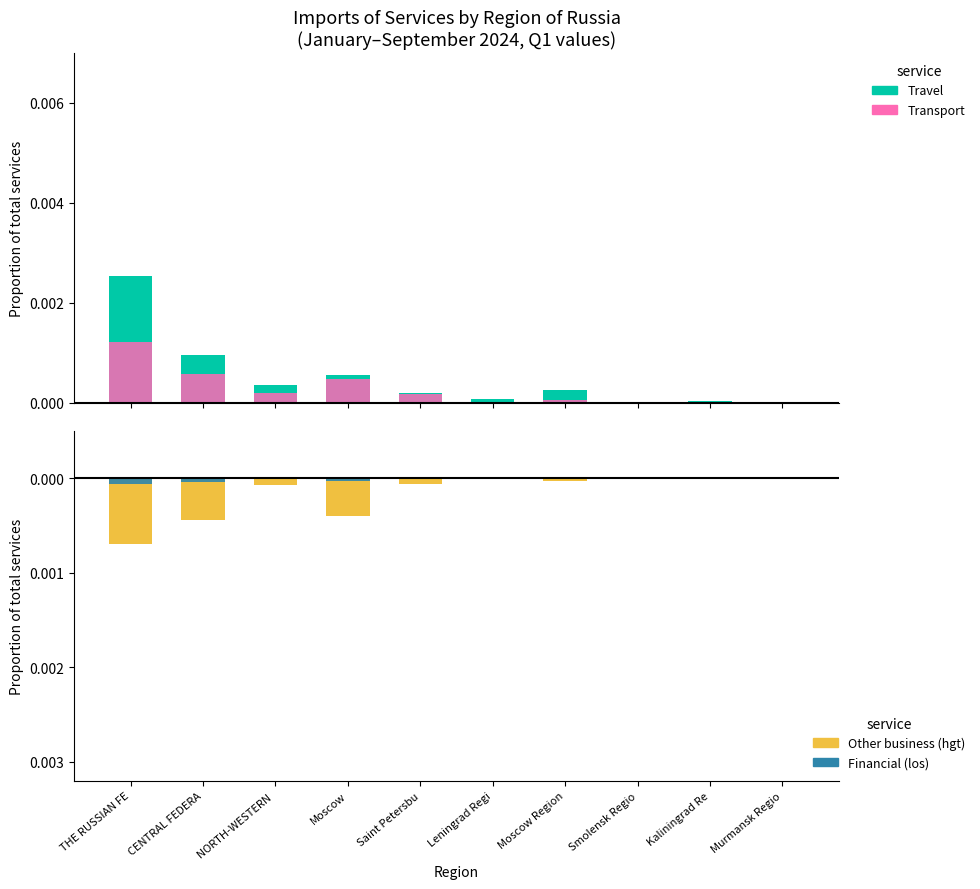

The Transport (spe) series shows 0.0 at Moscow Region. True or false?

True